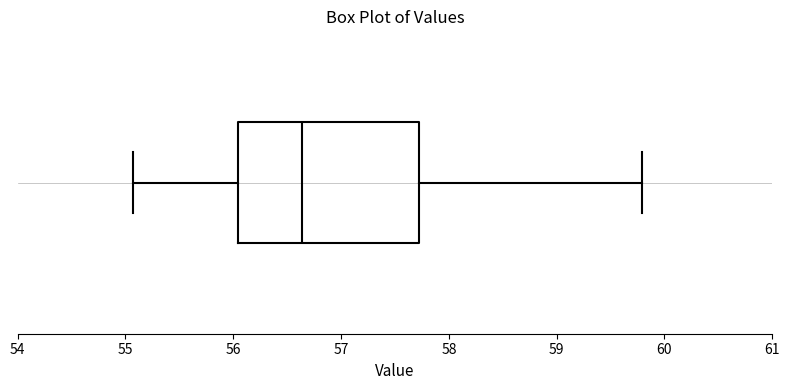

Transcribe this box plot: give where the median line is, the range the box spans, and where the two whiskers end, as read against the x-axis. The values are not printed on the chart, so give them approximately, as read against the axis.

median 56.6, box 56.0 to 57.7, whiskers 55.1 to 59.8